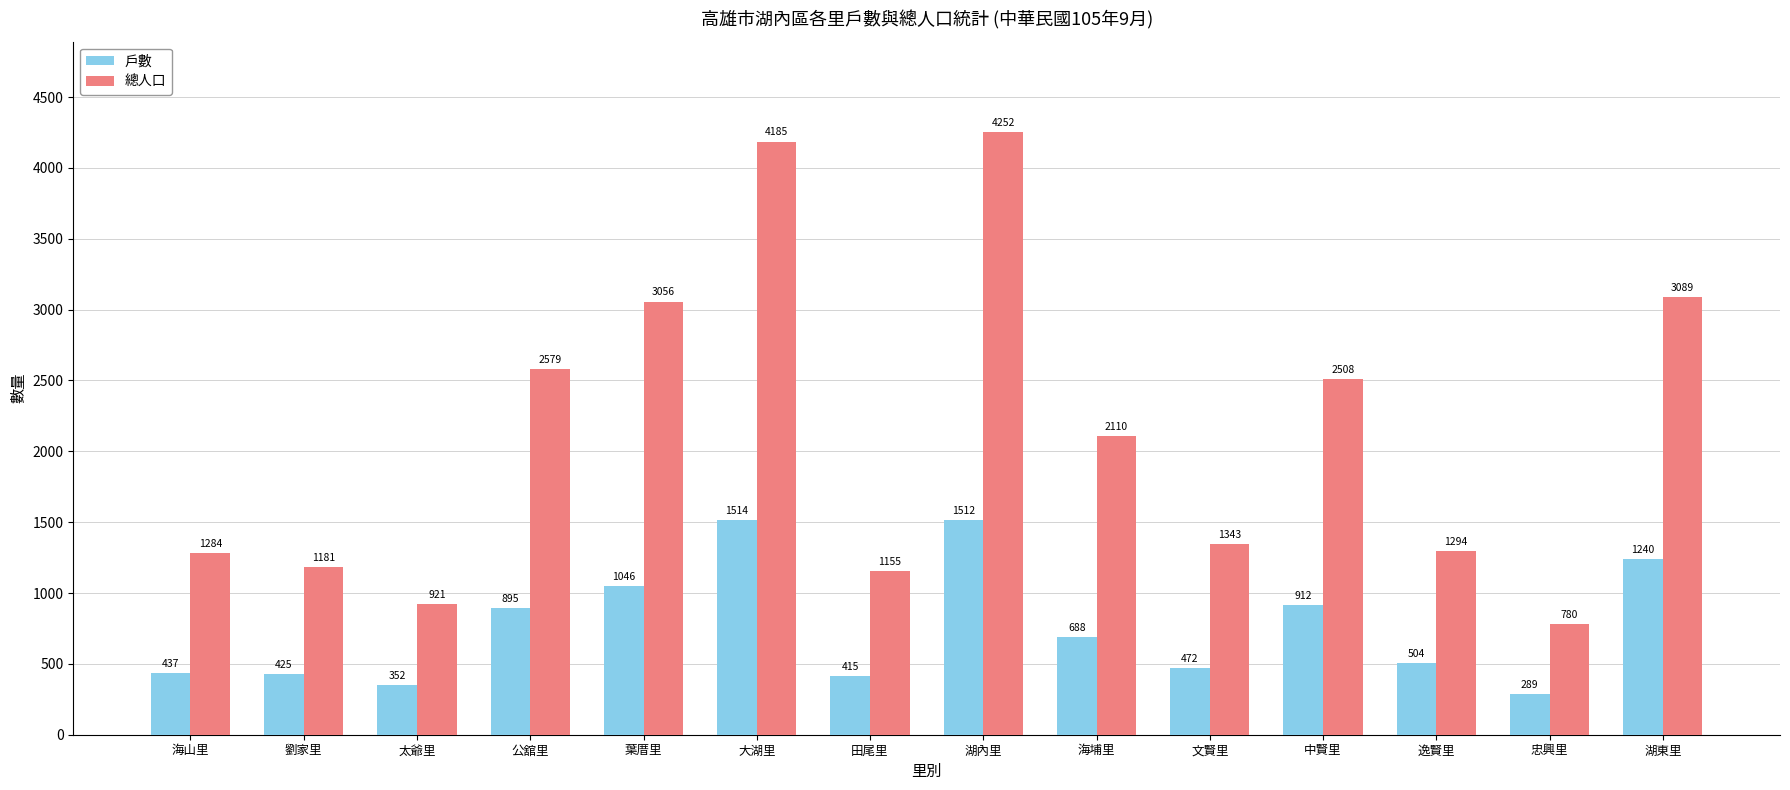

What is the sum of the 總人口 values at 文賢里 and 中賢里?

3851